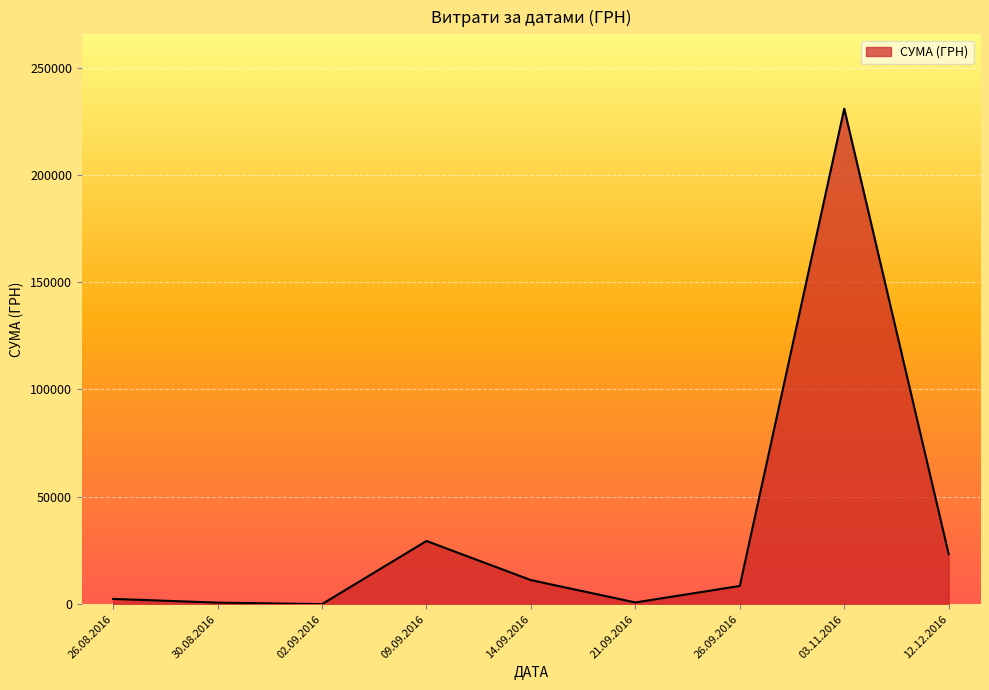

The value at 03.11.2016 is 49898.7. True or false?

False